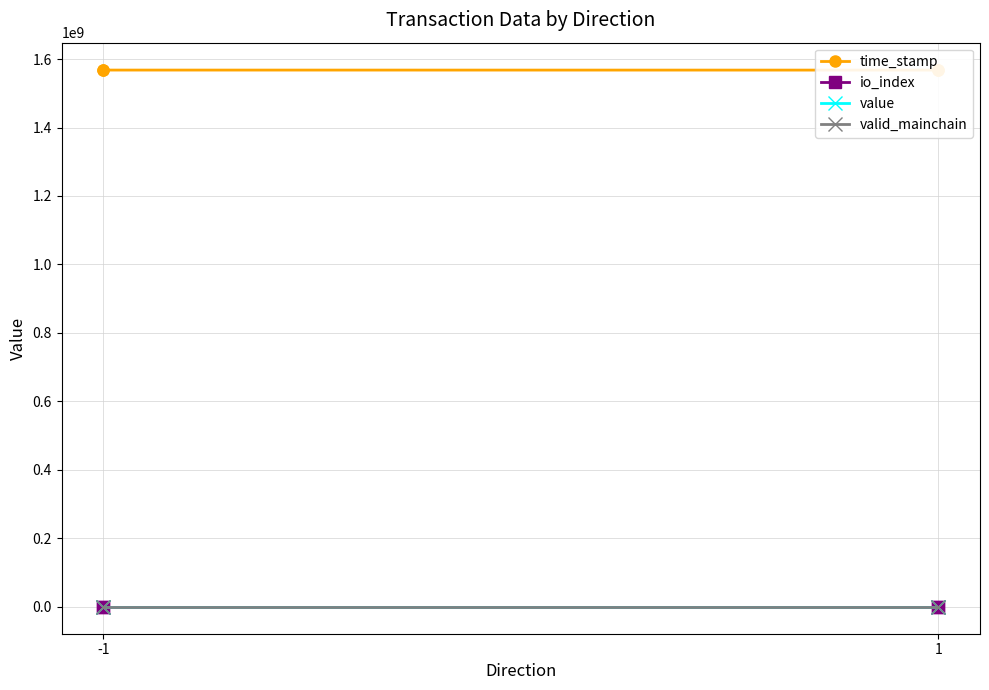

What is the sum of the value values at -1 and 1?

258.8